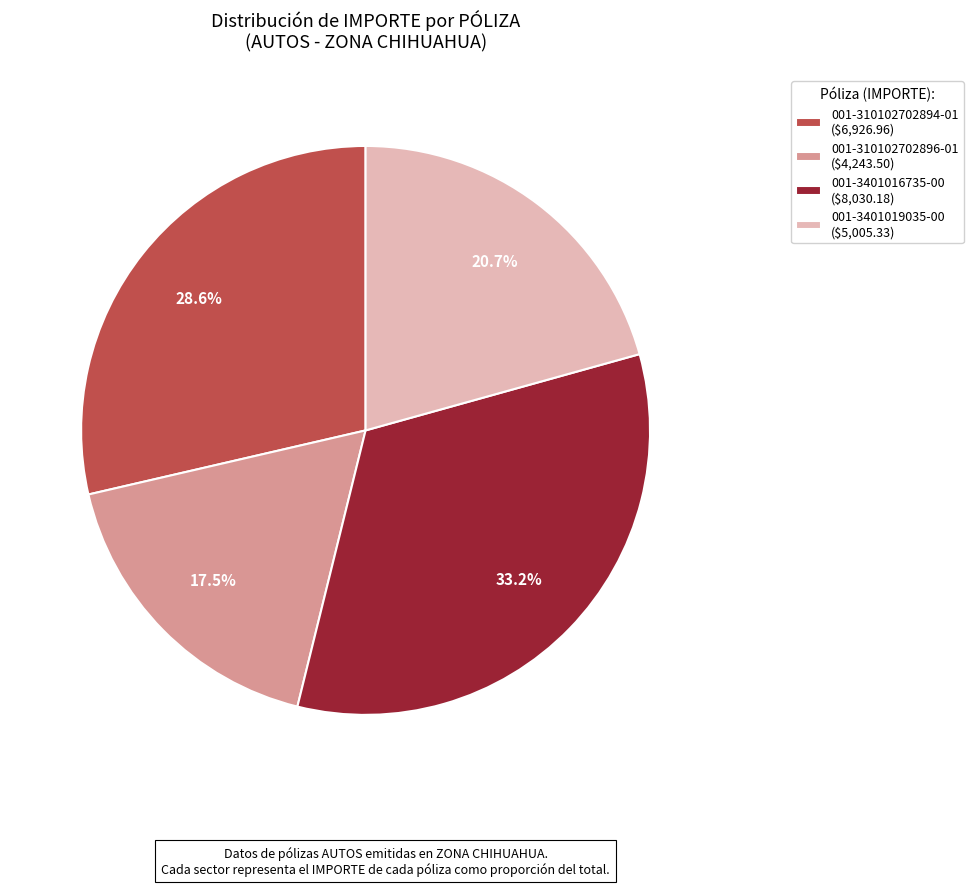

How many slices are in this pie chart?

4